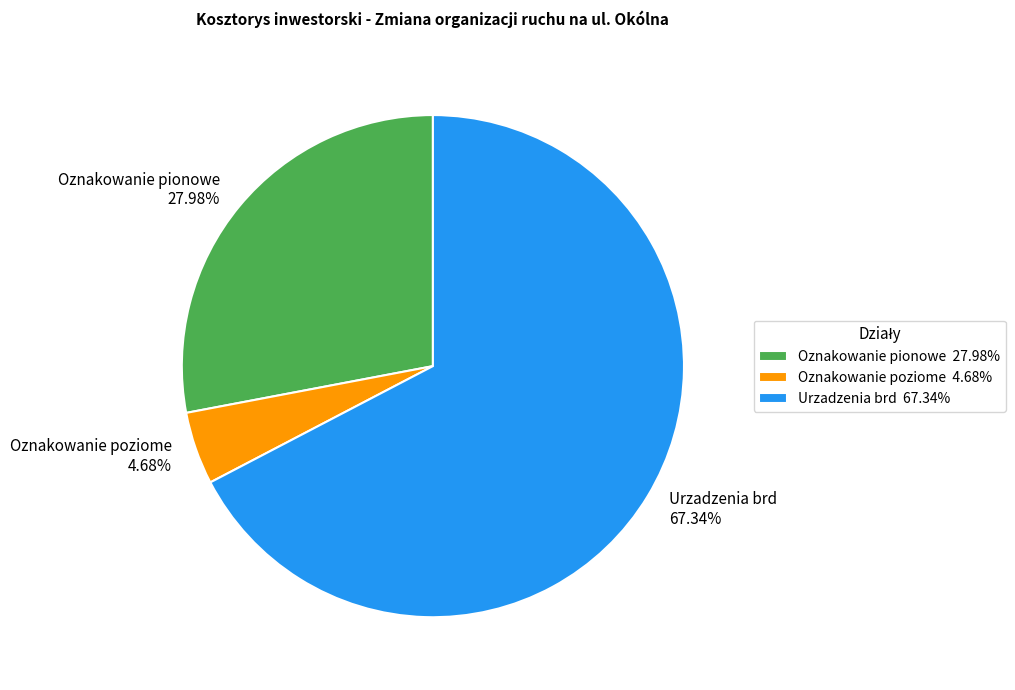

What is the ratio of the value at Oznakowanie pionowe to the value at Oznakowanie poziome?

6.0